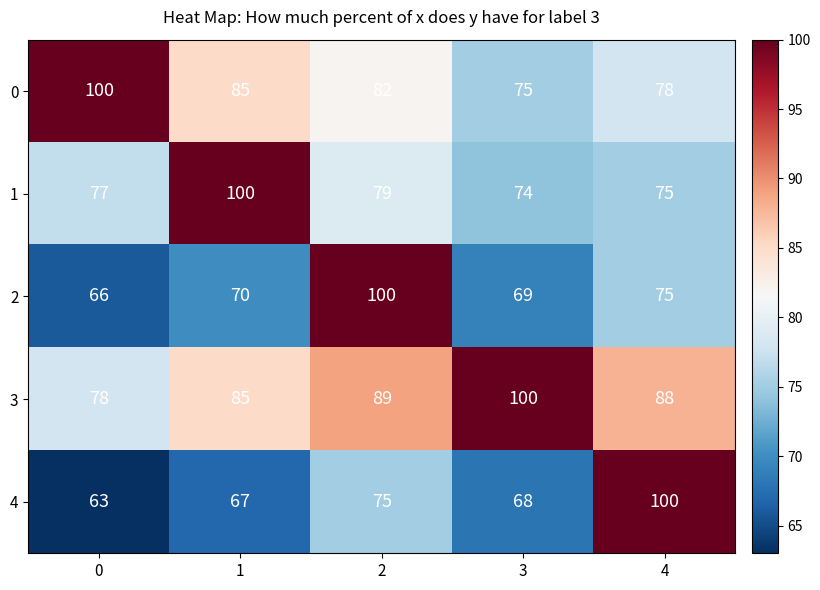

What is the difference between the highest and lowest values at 2?

25